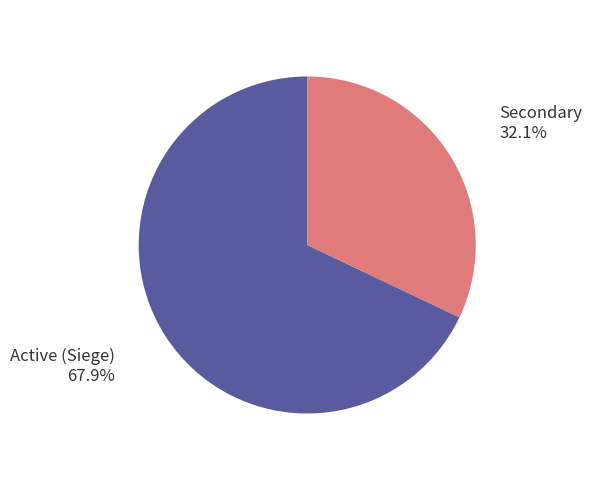

Is the sum of Secondary and Active (Siege) greater than half?

Yes